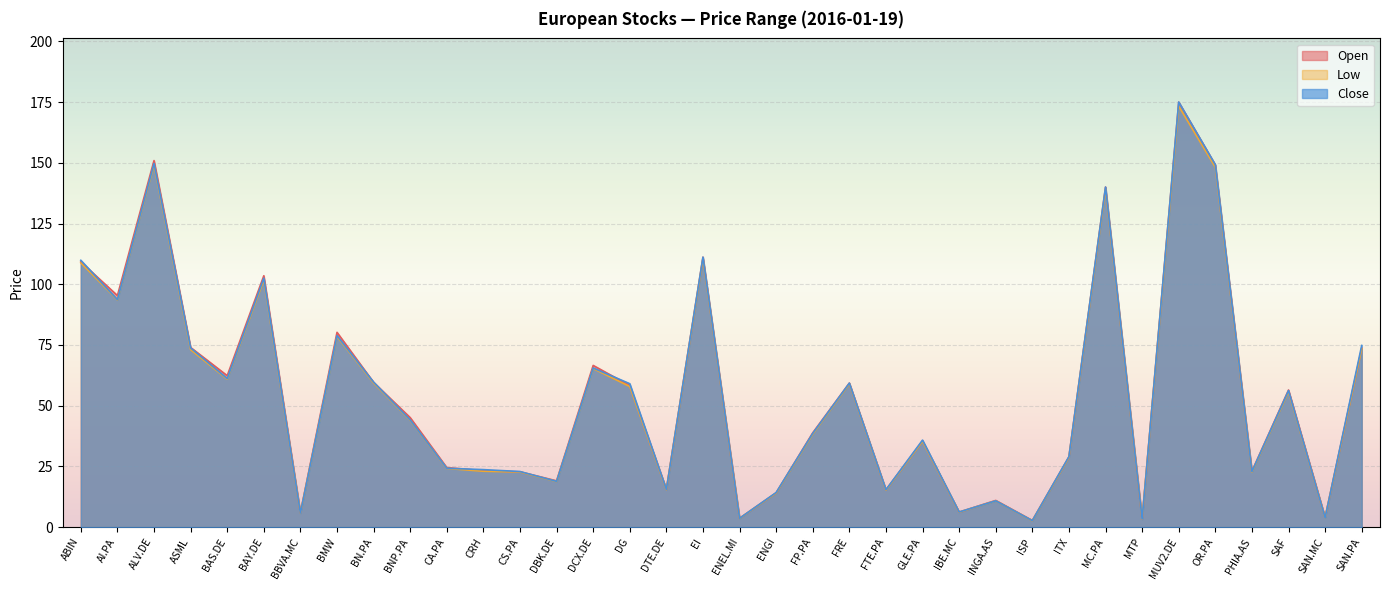

At how many categories does at least one series exceed 93?

8